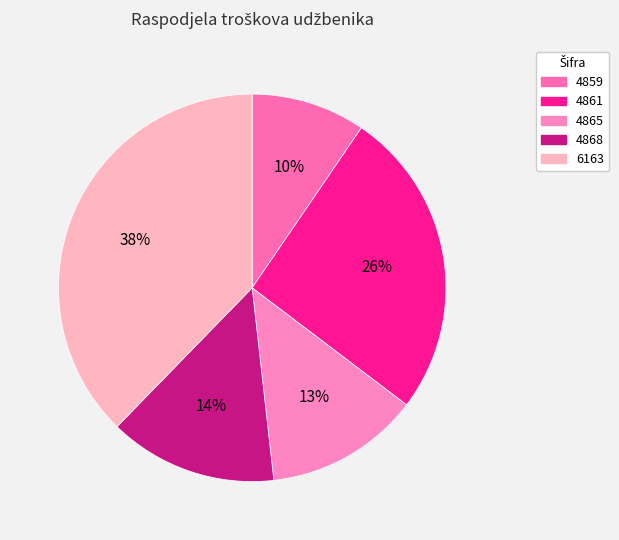

Count the number of slices in the pie.

5